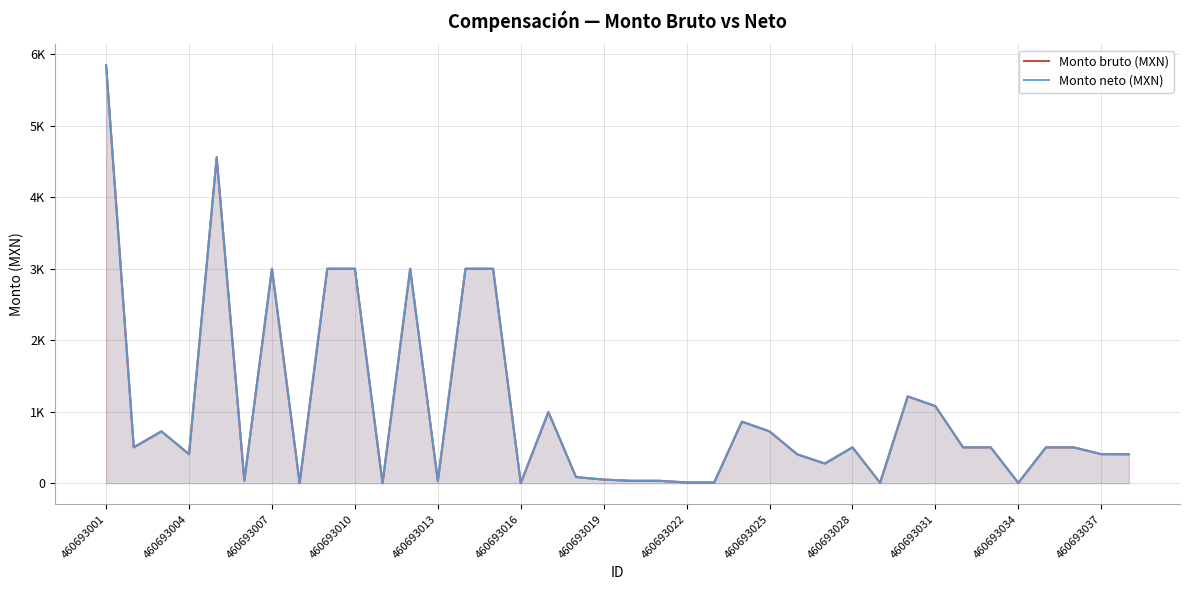

What is the difference between the maximum and second lowest values in the Monto bruto (MXN) series?

5842.6